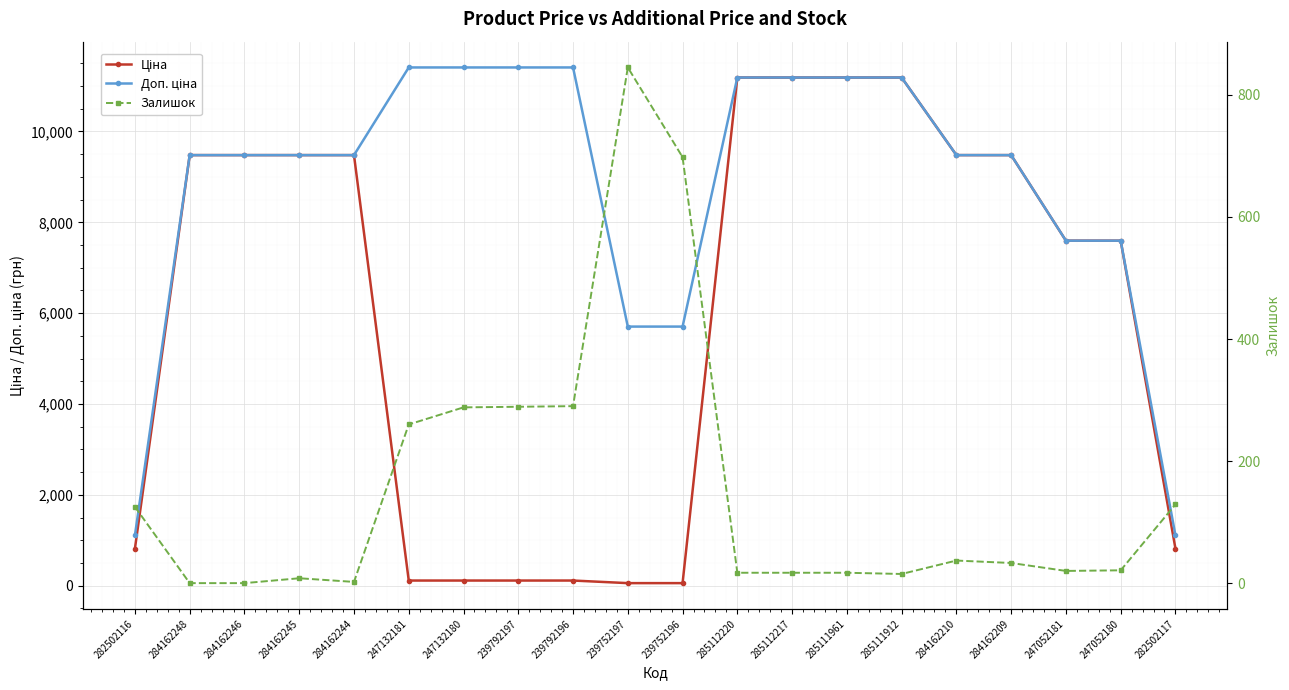

Is it true that Доп. ціна equals 2955.6 at 239752196?

False